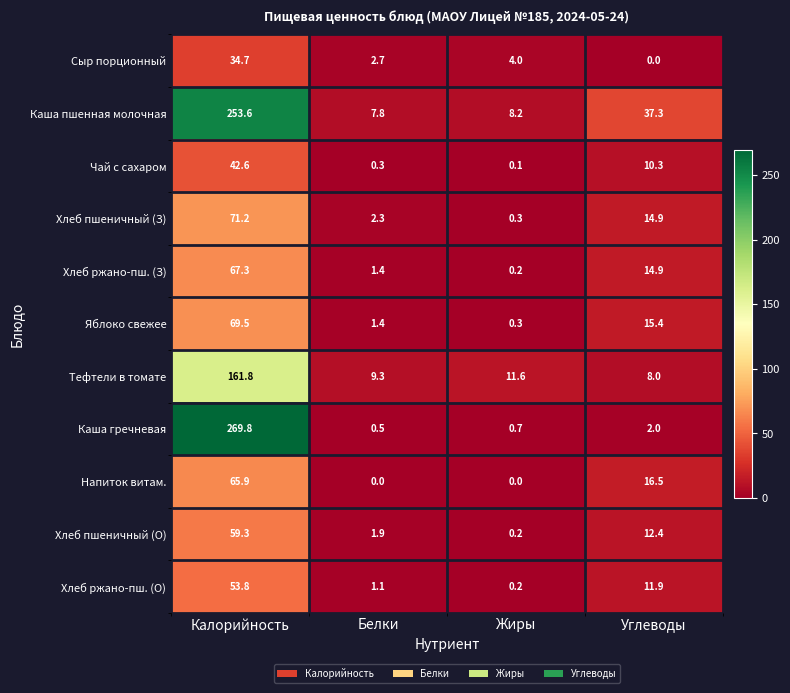

Is it true that Напиток витам. equals 25.1 at Углеводы?

False